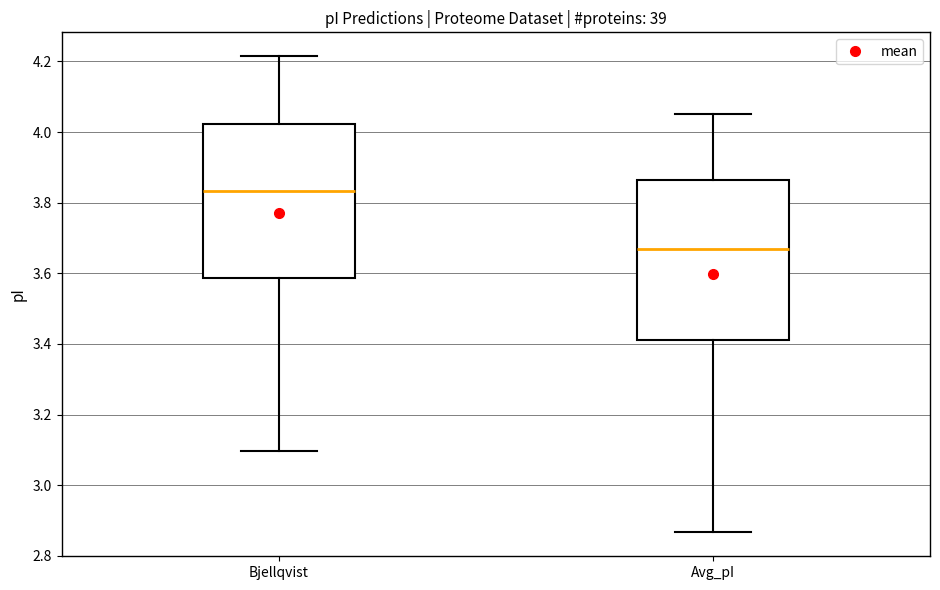

Reading left to right, transcribe this box plot: for each box, give where its median line is, the range the box spans, and where its two whiskers end, as read against the y-axis. The values are not printed on the chart, so give them approximately, as read against the axis.

Bjellqvist: median 3.84, box 3.58 to 4.02, whiskers 3.10 to 4.22
Avg_pI: median 3.66, box 3.42 to 3.86, whiskers 2.86 to 4.06